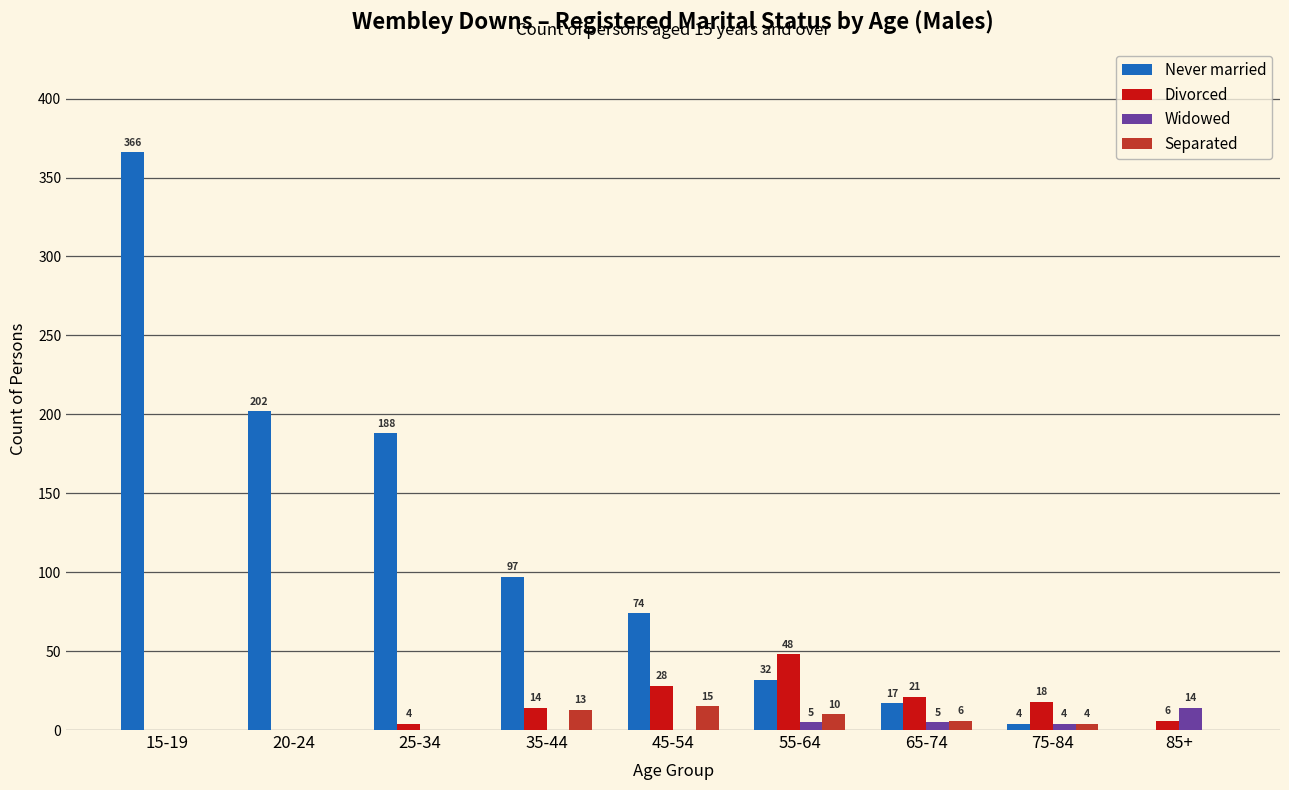

What is the highest value of the Never married series?

366